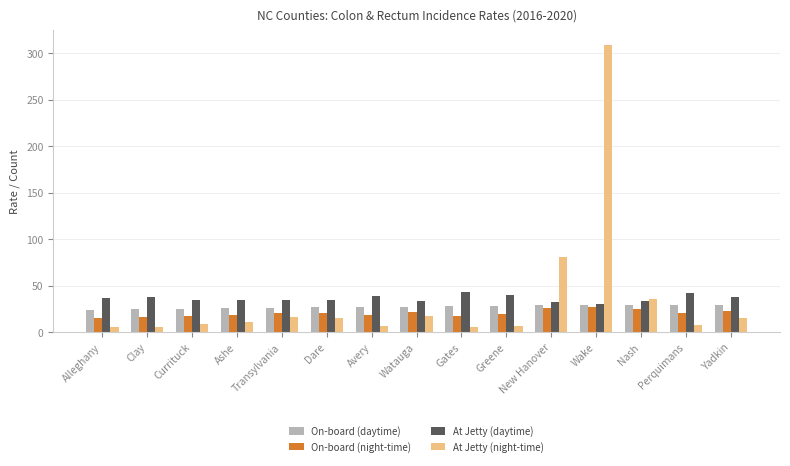

What is the total value across all series at Dare?

96.8